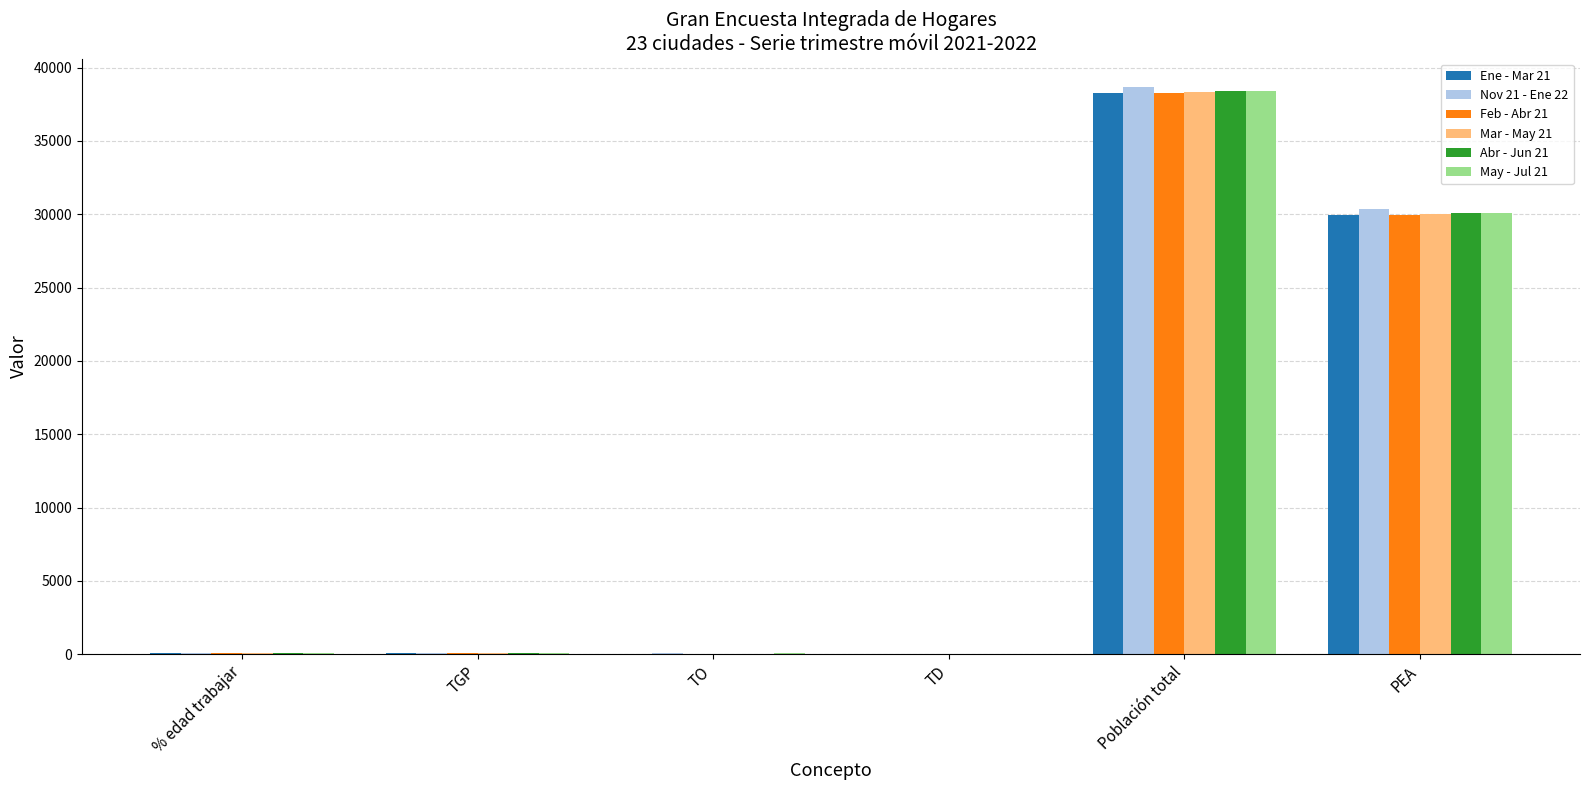

What are all the series names shown in the legend?

Ene - Mar 21, Nov 21 - Ene 22, Feb - Abr 21, Mar - May 21, Abr - Jun 21, May - Jul 21